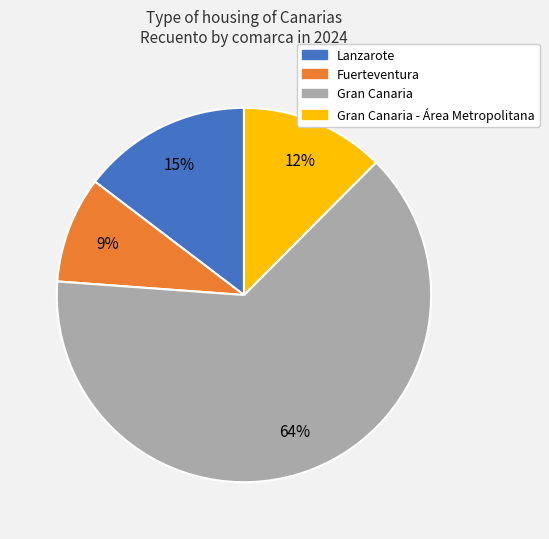

Between Fuerteventura and Lanzarote, which is larger?

Lanzarote